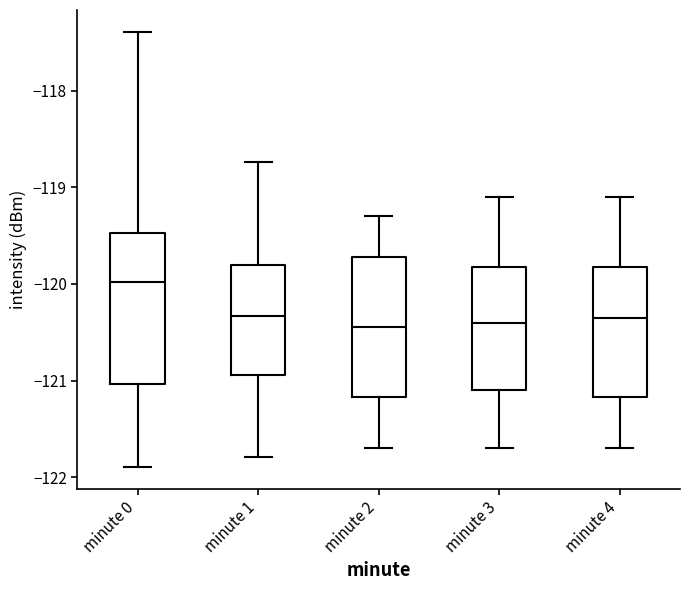

Reading left to right, read every box against the y-axis: the position of its median line, the range the box covers, and the ends of its whiskers. The values are not printed on the chart, so give them approximately, as read against the axis.

minute 0: median -120.0, box -121.0 to -119.5, whiskers -121.9 to -117.4
minute 1: median -120.3, box -120.9 to -119.8, whiskers -121.8 to -118.7
minute 2: median -120.4, box -121.2 to -119.7, whiskers -121.7 to -119.3
minute 3: median -120.4, box -121.1 to -119.8, whiskers -121.7 to -119.1
minute 4: median -120.3, box -121.2 to -119.8, whiskers -121.7 to -119.1